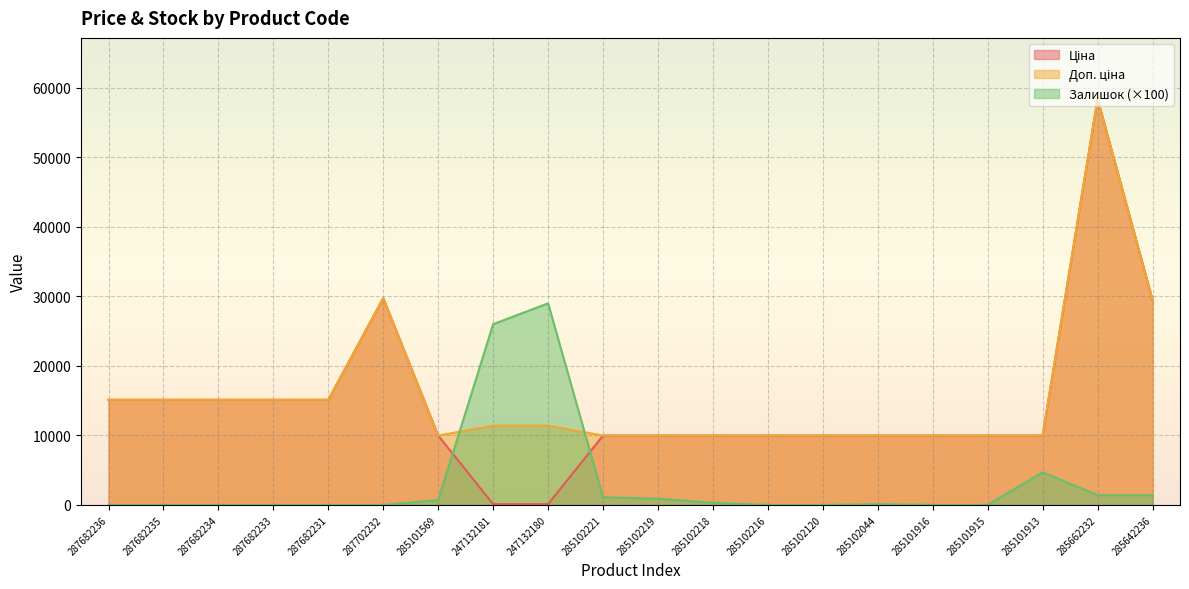

What position from the right is 285102221?

11